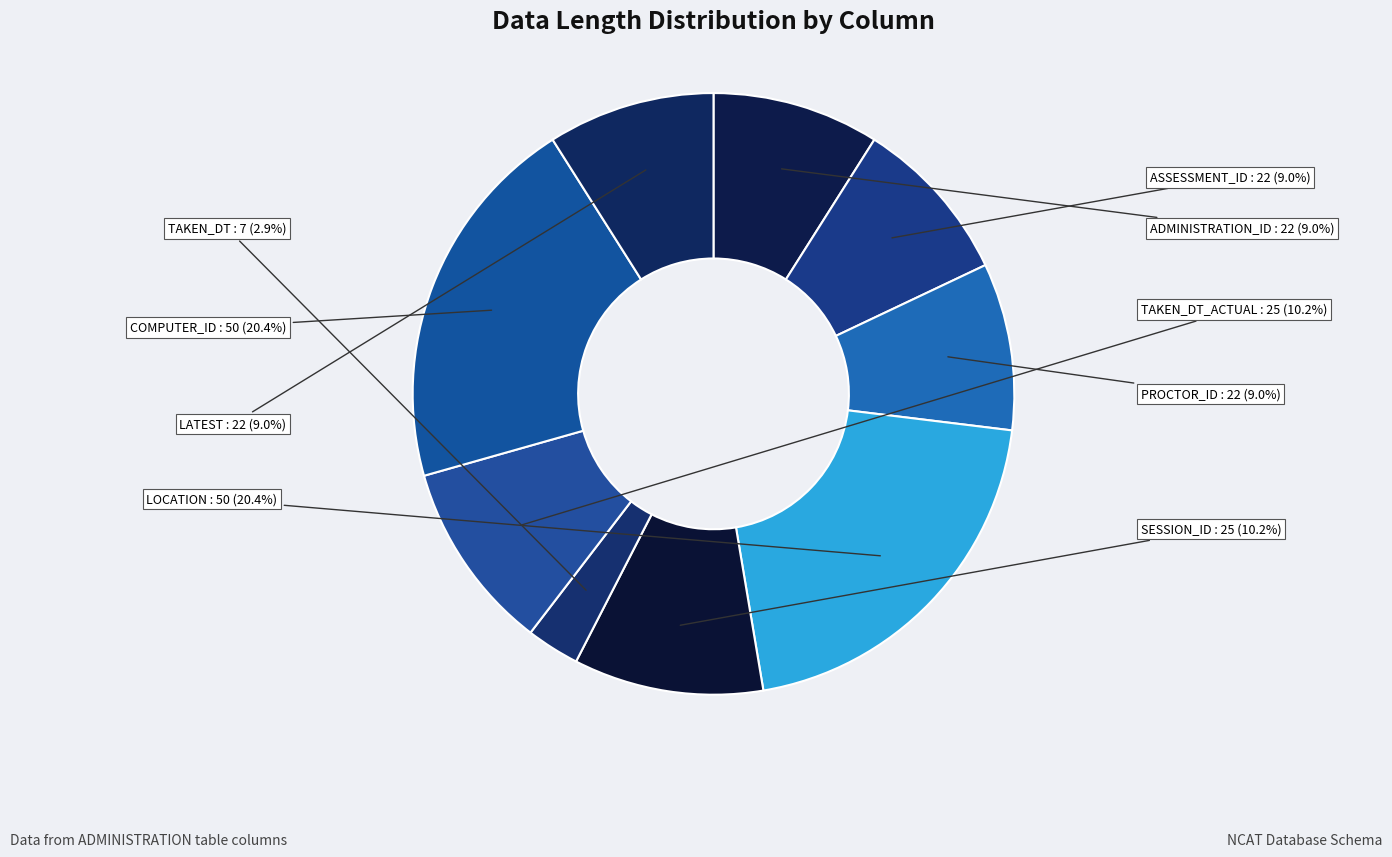

How many slices are in this pie chart?

9